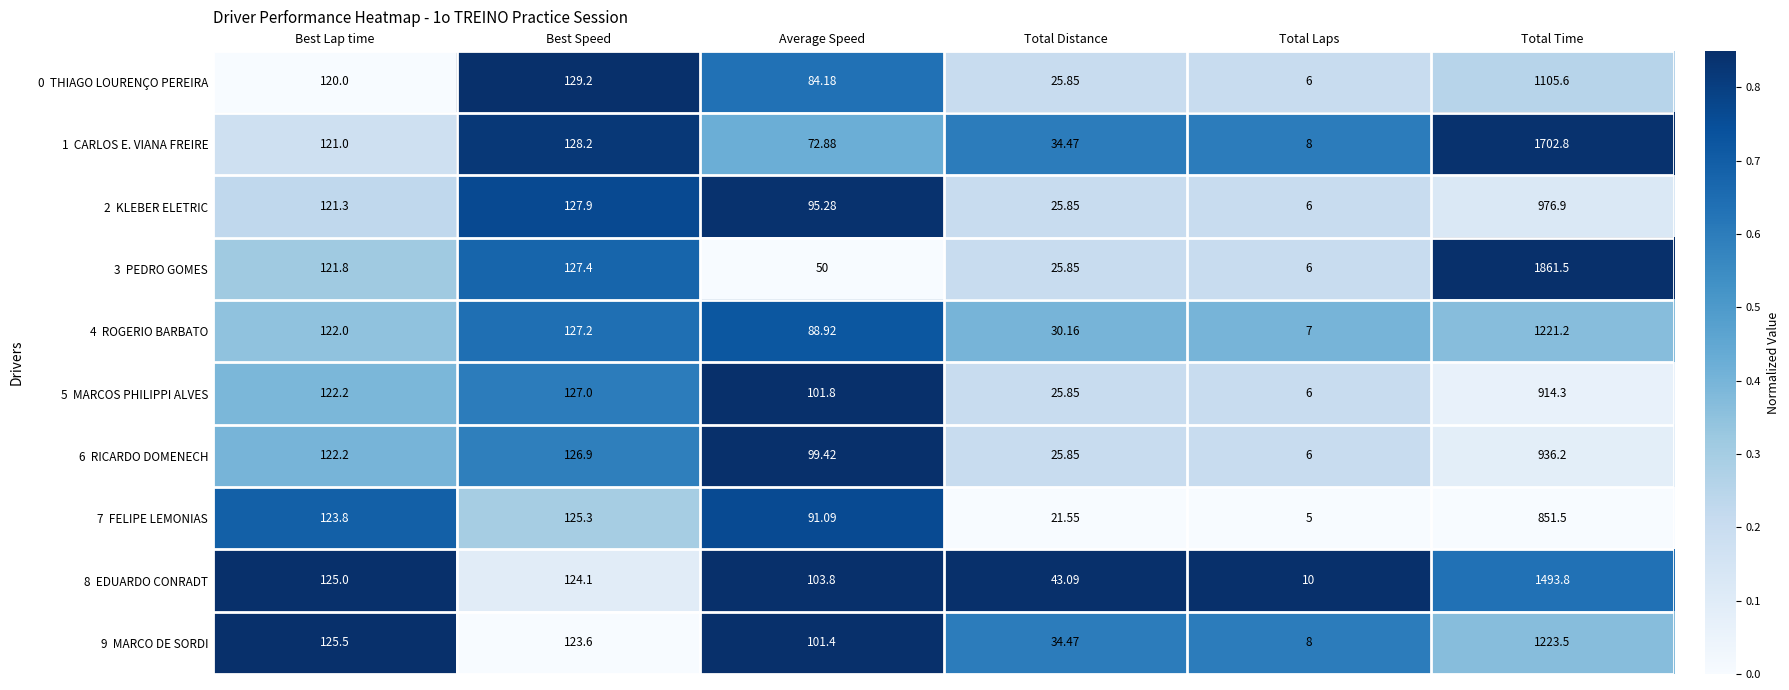

At which category is the sum across all series the highest?

Total Time